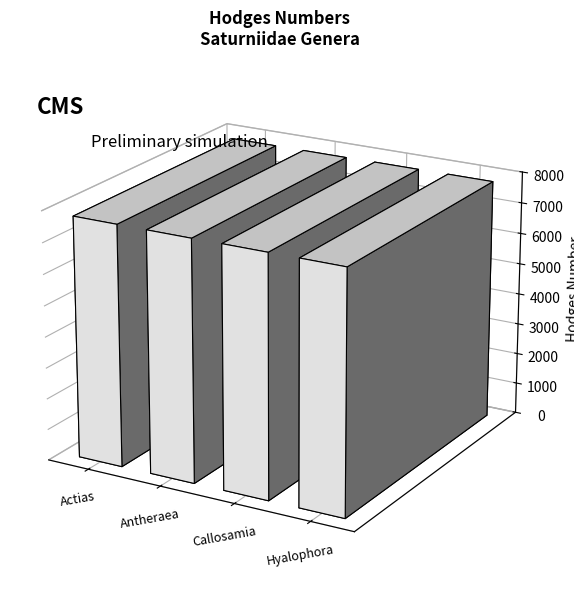

At which label does the data first exceed 7764?

Hyalophora